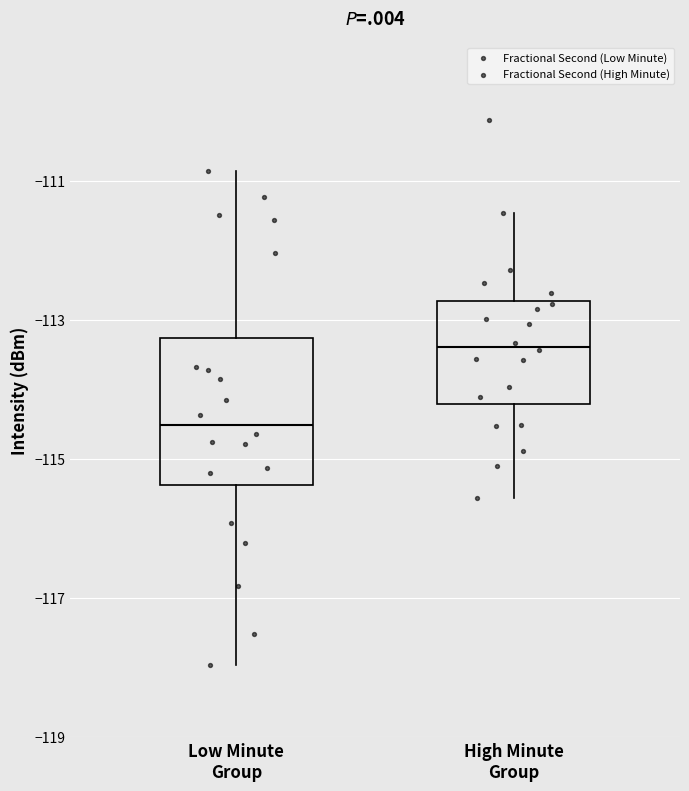

Reading left to right, read every box against the y-axis: the position of its median line, the range the box covers, and the ends of its whiskers. The values are not printed on the chart, so give them approximately, as read against the axis.

Low Minute Group: median -114.4, box -115.4 to -113.2, whiskers -118.0 to -110.8
High Minute Group: median -113.4, box -114.2 to -112.8, whiskers -115.6 to -111.4